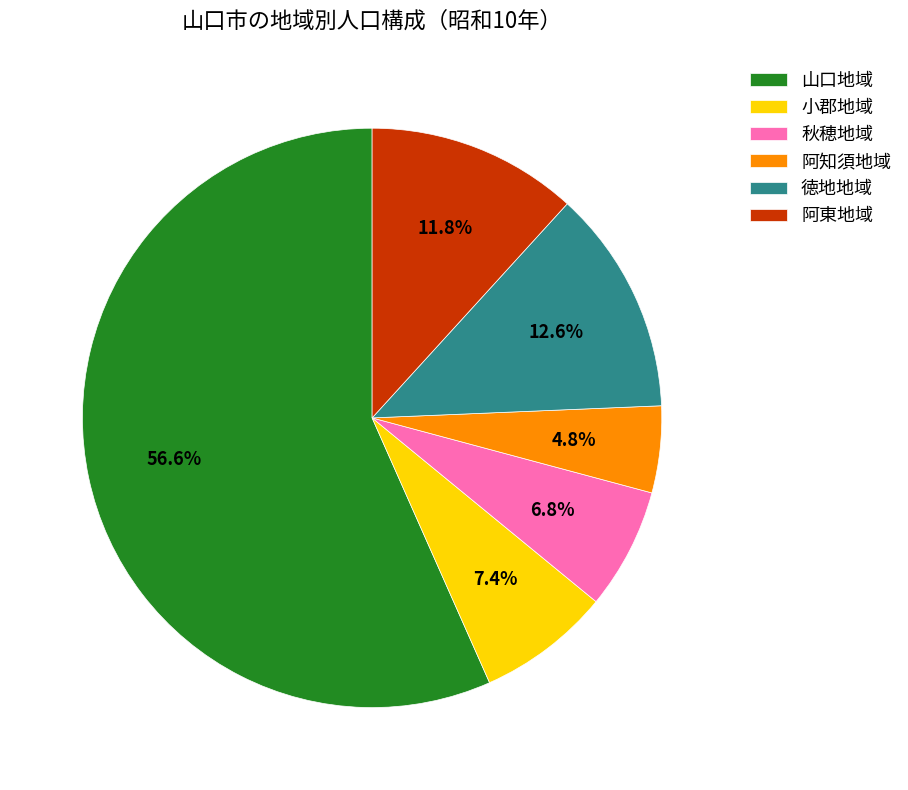

To the nearest percent, what is the difference between the 山口地域 and 徳地地域 slice percentages?

44%